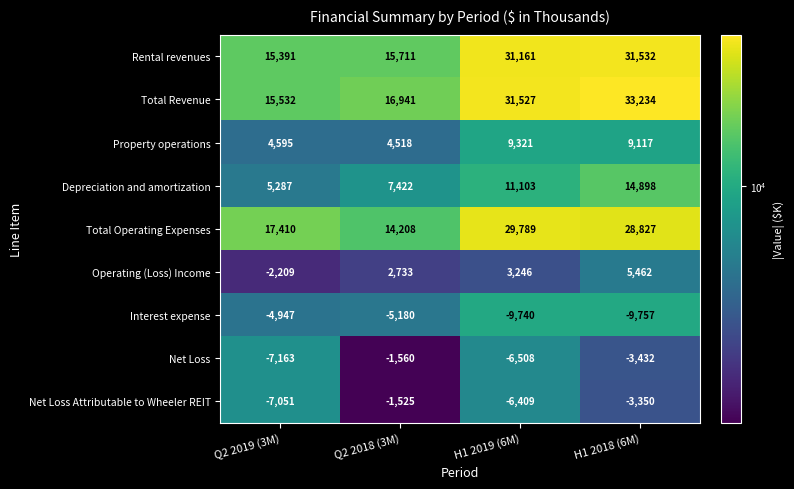

True or false: Property operations has a value of 9321 at H1 2019 (6M).

True